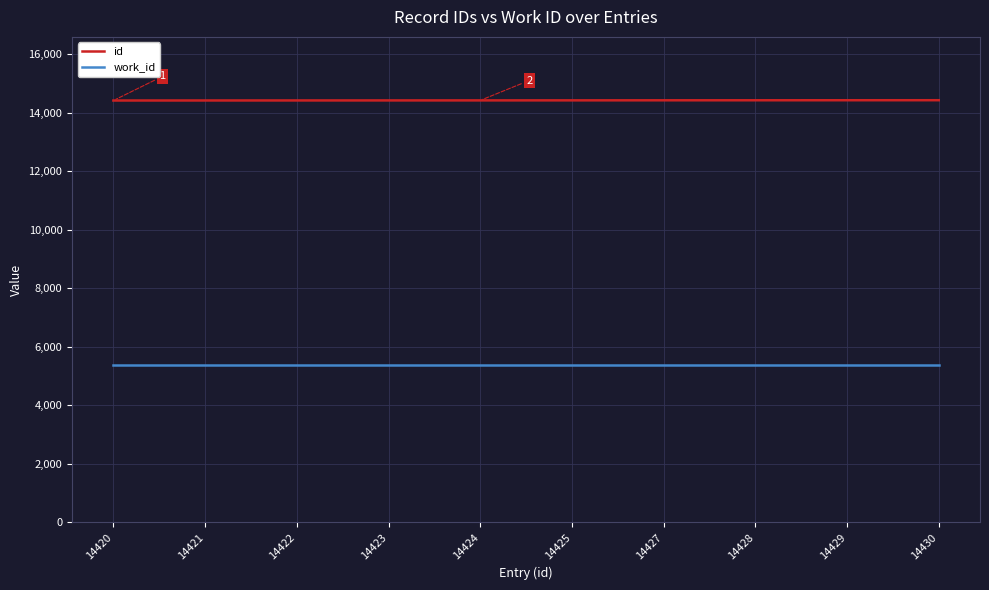

The work_id series shows 5366 at 14423. True or false?

True